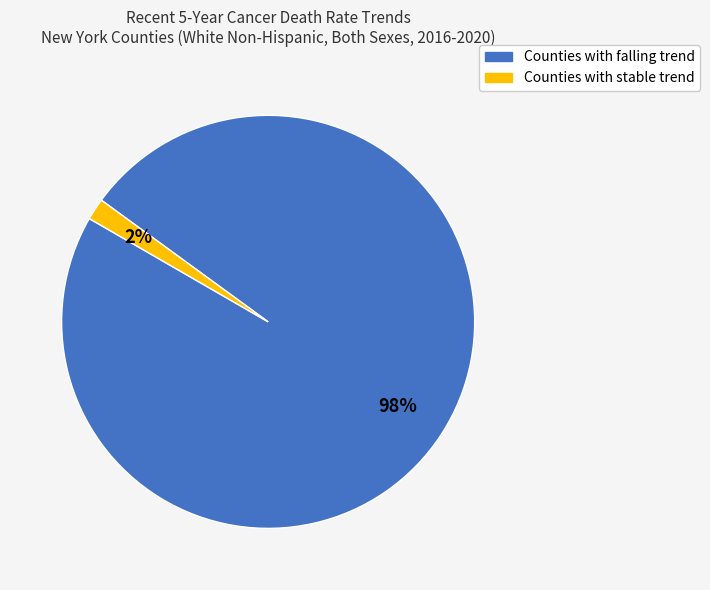

Is there a majority slice in this chart?

Yes